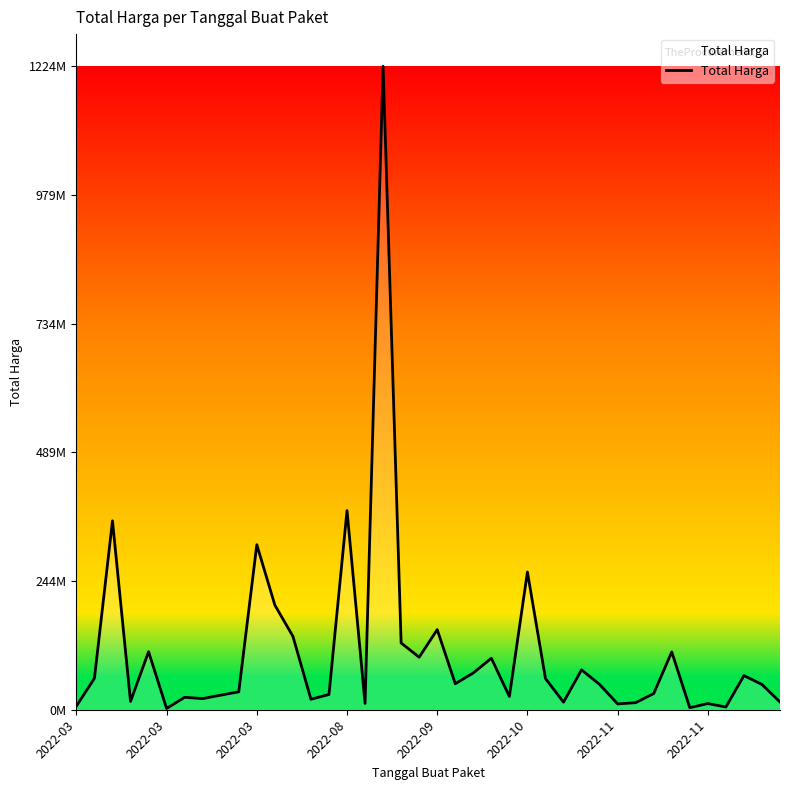

Does the chart have visible grid lines?

No